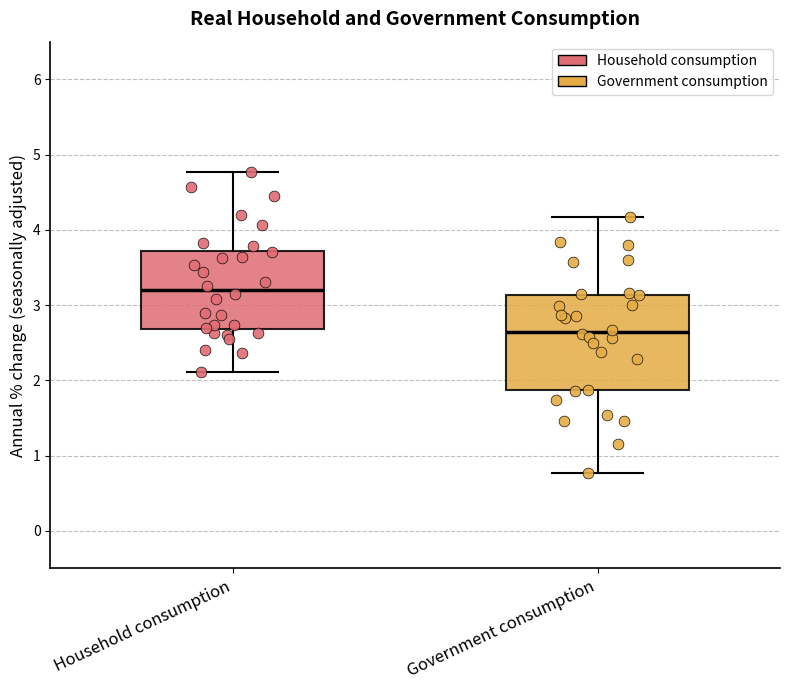

Reading left to right, read every box against the y-axis: the position of its median line, the range the box covers, and the ends of its whiskers. The values are not printed on the chart, so give them approximately, as read against the axis.

Household consumption: median 3.2, box 2.7 to 3.7, whiskers 2.1 to 4.8
Government consumption: median 2.6, box 1.9 to 3.1, whiskers 0.8 to 4.2